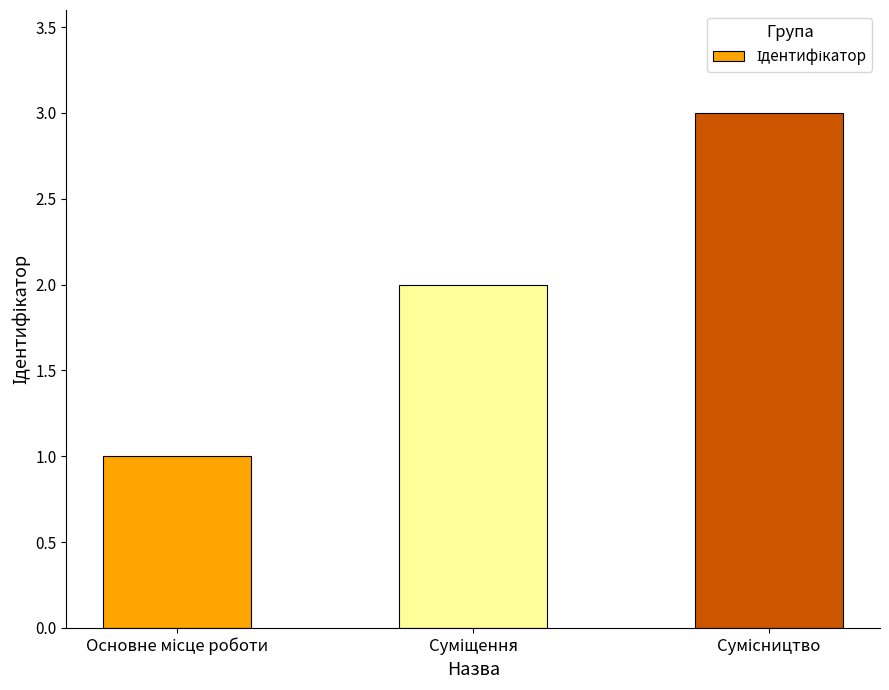

What is the maximum value shown in the chart?

3